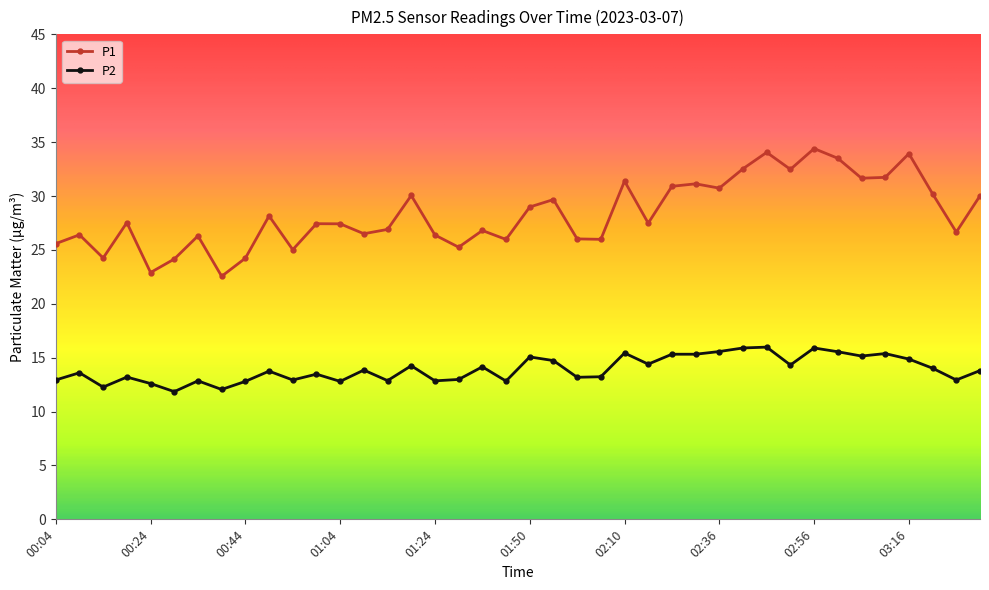

At how many categories does at least one series exceed 21?

40